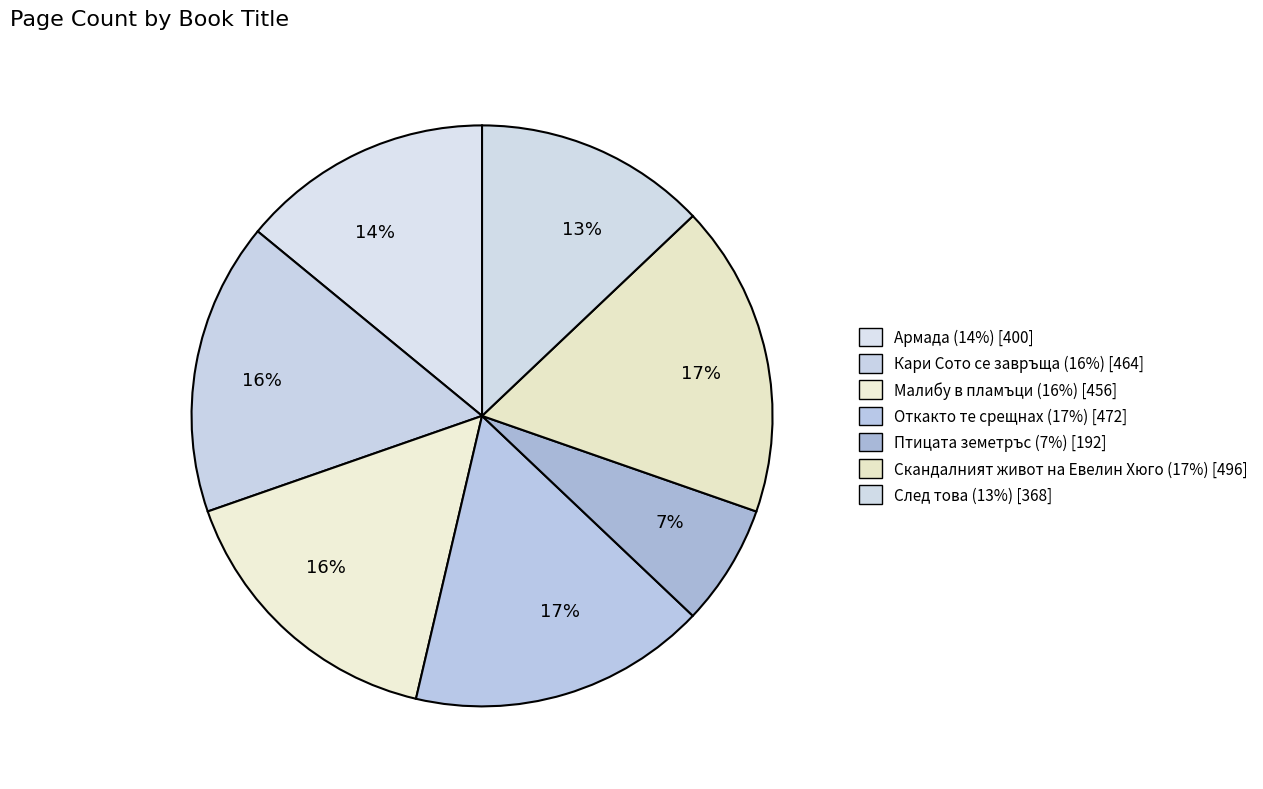

How many segments does this pie chart have?

7